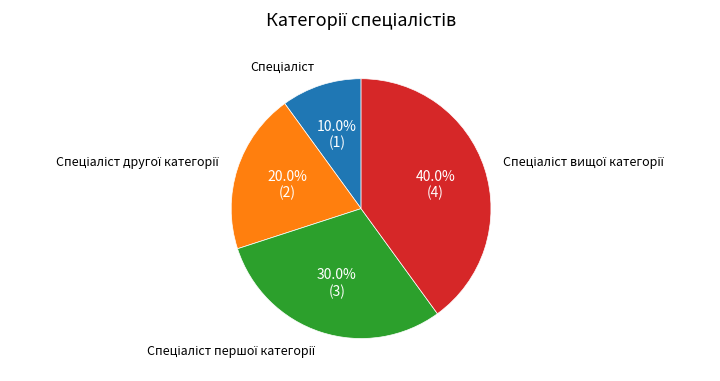

How many segments does this pie chart have?

4